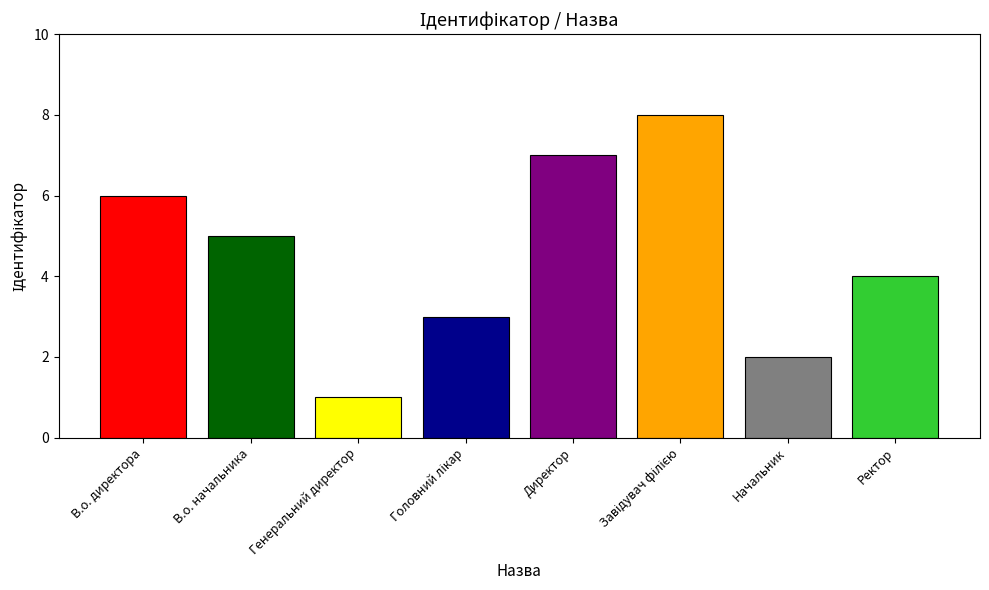

Reading left to right, transcribe all the data shown in this chart.

6	5	1	3	7	8	2	4